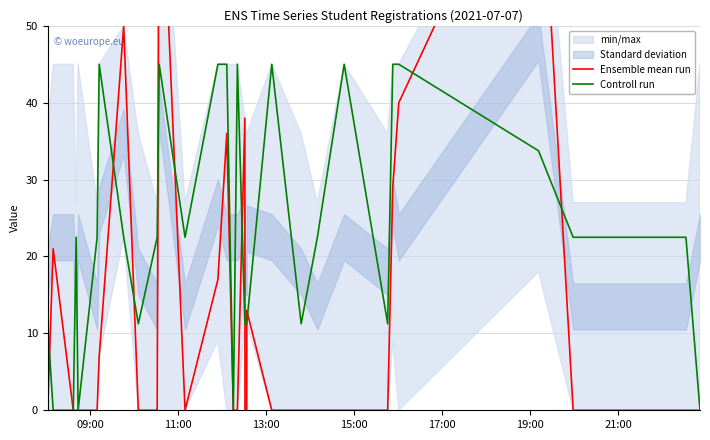

What is the maximum value shown in the chart?

79.0